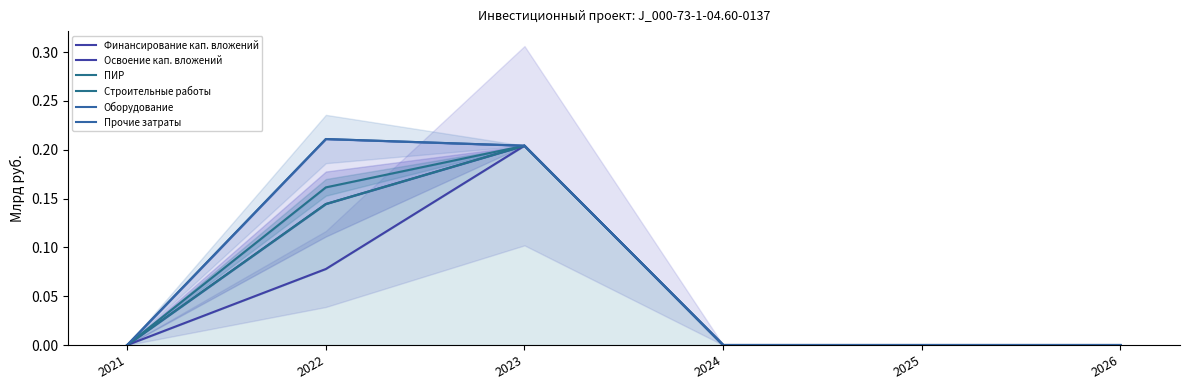

The value of ПИР at 2022 is 0.2. True or false?

False